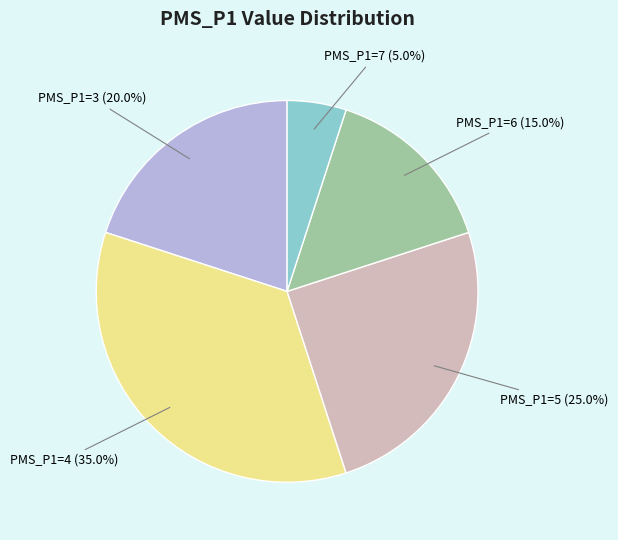

To the nearest percent, what is the difference between the largest and smallest slice percentages?

30%